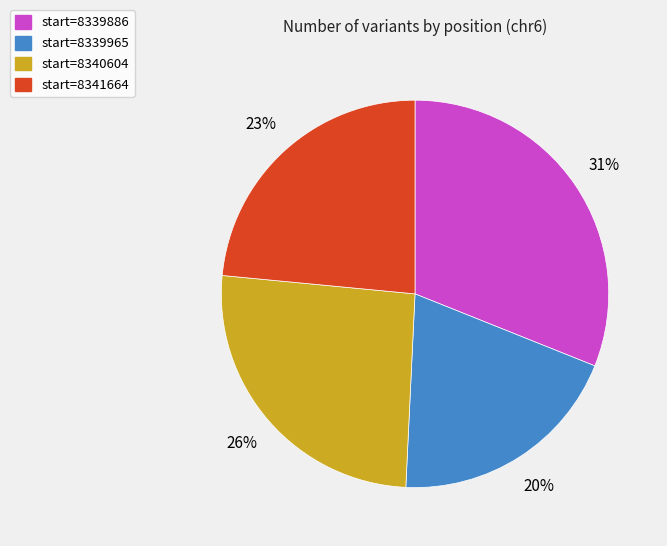

Is it true that start=8339965 is 20% of the pie?

True